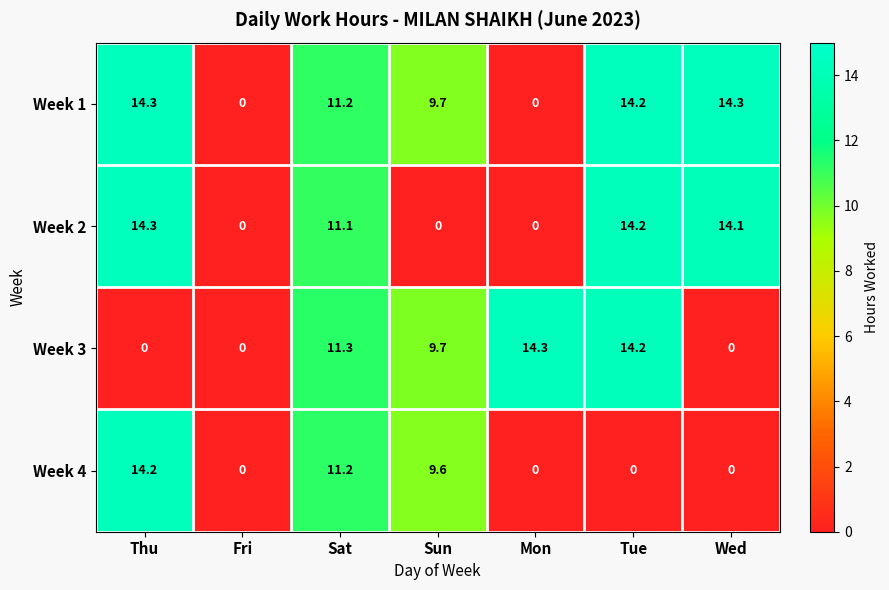

How many data points does each series have?

7